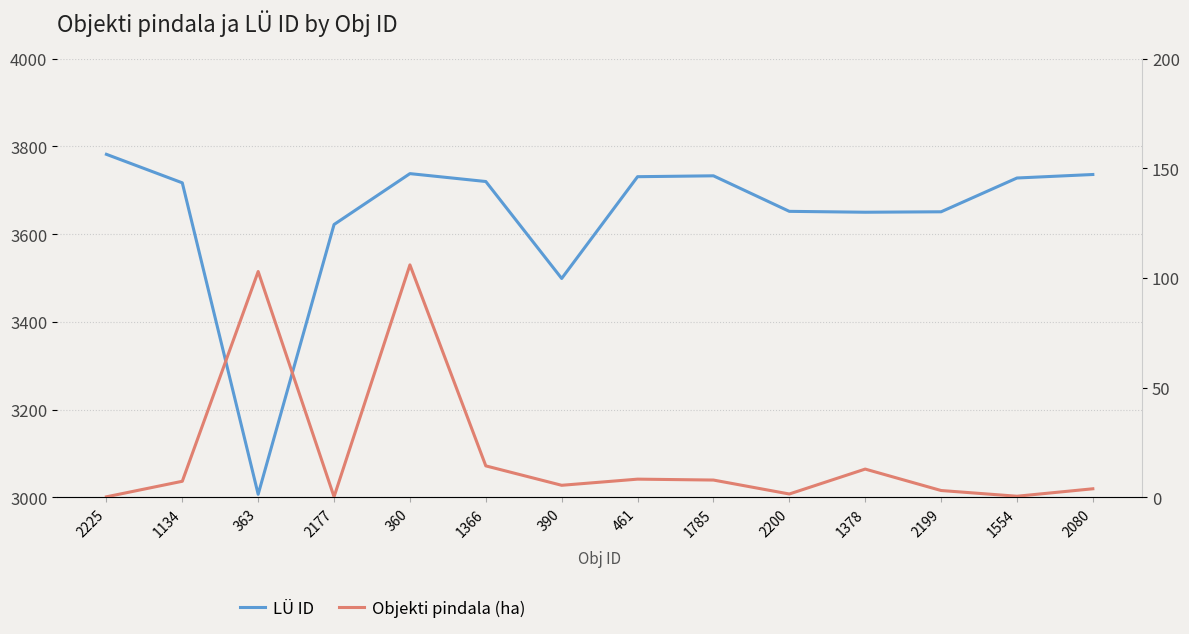

Reading left to right, what are all the values shown in this chart?

LÜ ID: 2225=3782.0	1134=3717.0	363=3007.0	2177=3622.0	360=3738.0	1366=3720.0	390=3499.0	461=3731.0	1785=3733.0	2200=3652.0	1378=3650.0	2199=3651.0	1554=3728.0	2080=3736.0
Objekti pindala (ha): 2225=0.2	1134=7.3	363=103.0	2177=0.3	360=106.0	1366=14.4	390=5.5	461=8.3	1785=7.9	2200=1.5	1378=12.9	2199=3.1	1554=0.5	2080=3.9